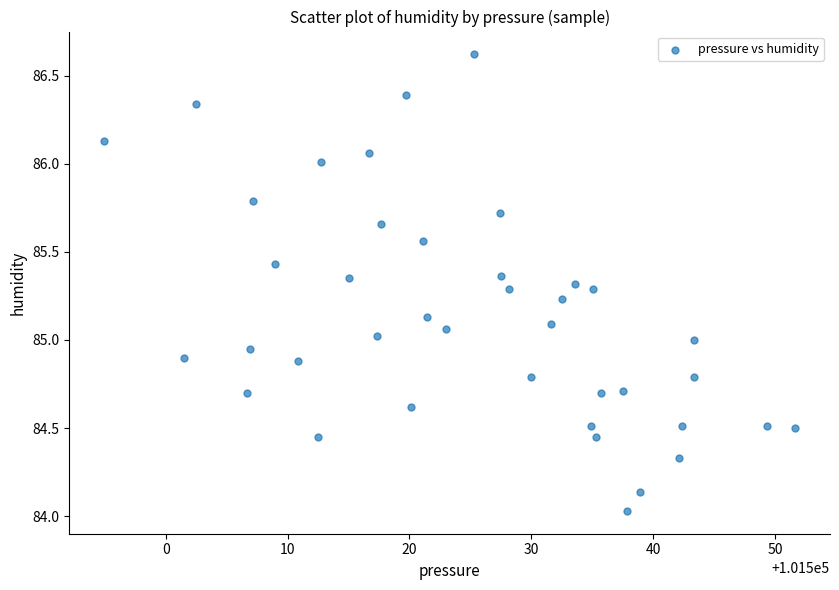

What is the range of X values (max minus min)?

56.7